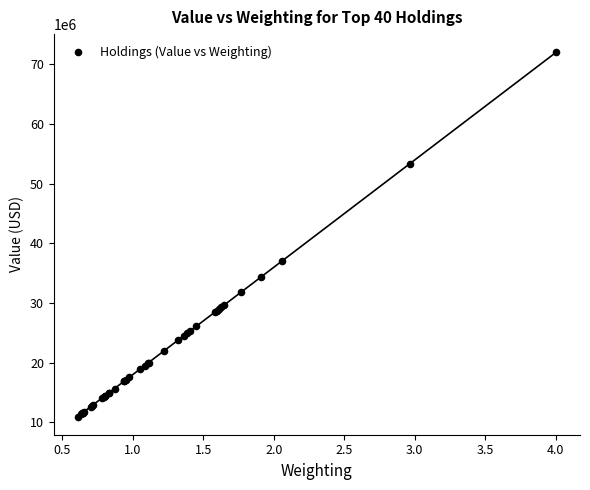

What Y value in the scatter plot is closest to 41472500?

36974000